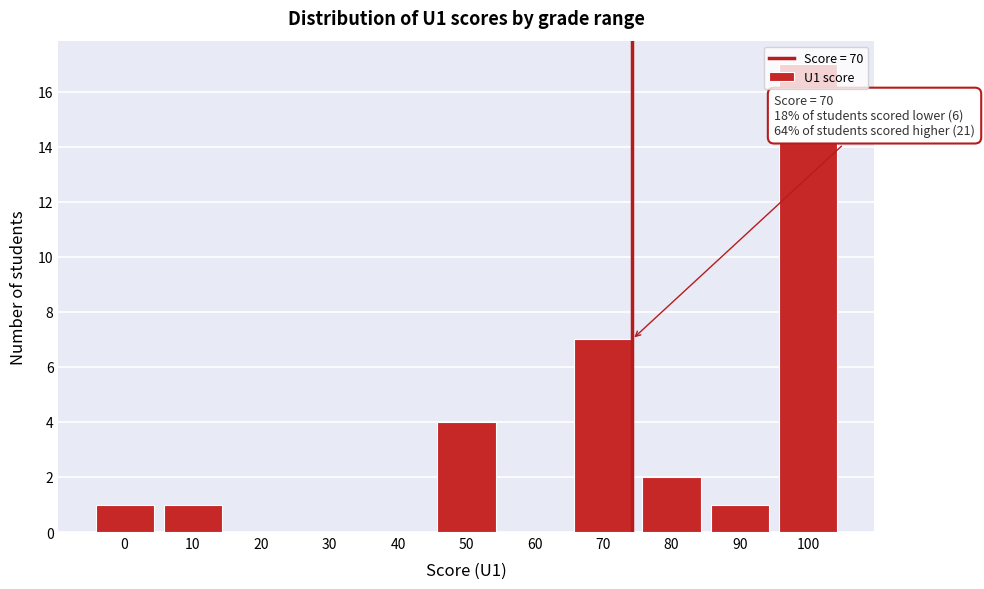

Which category has the highest value across all series?

100